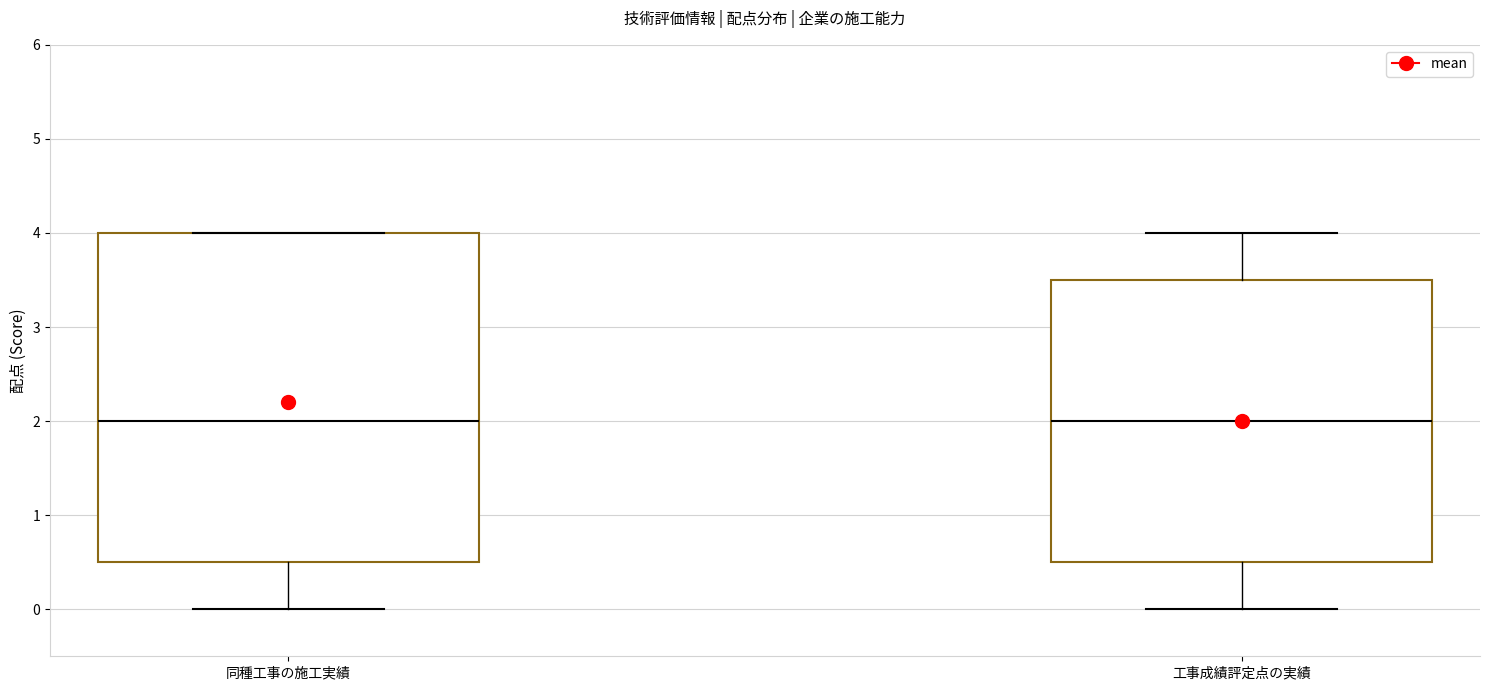

Where is the upper edge of the box for 工事成績評定点の実績 on the y-axis? The values are not printed on the chart, so give them approximately, as read against the axis.

3.5